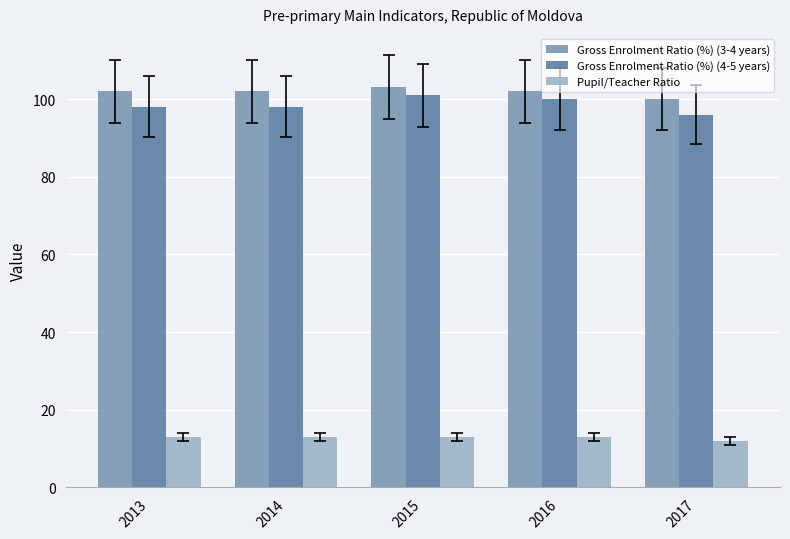

What is the value of the Pupil/Teacher Ratio bar at the 4th from the left?

13